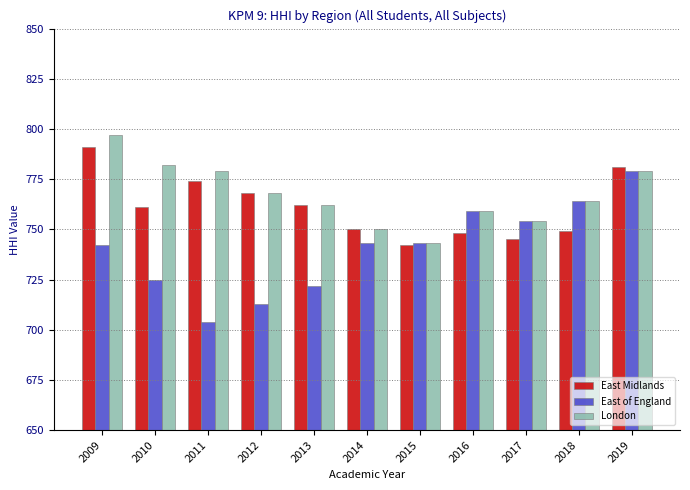

Which category has the lowest value in the East Midlands series?

2015